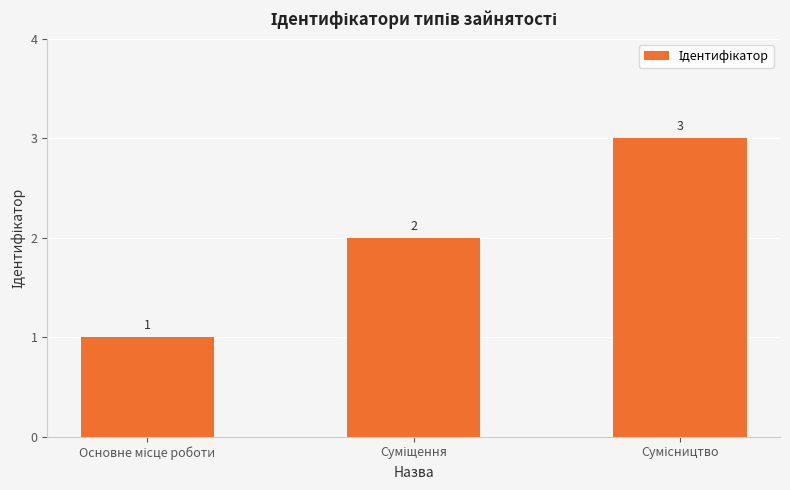

What is the value of the 3rd bar from the left?

3